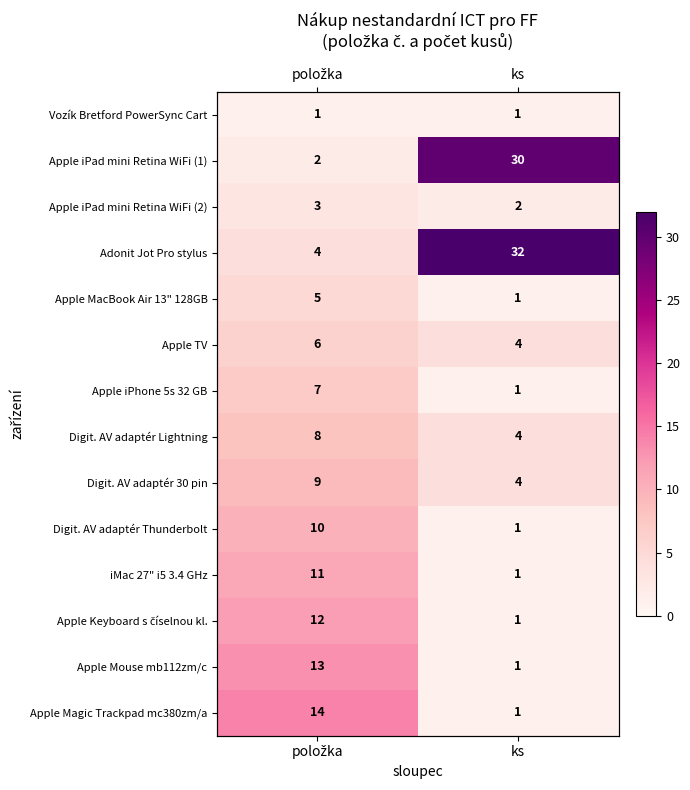

What is the average value of the Apple TV series?

5